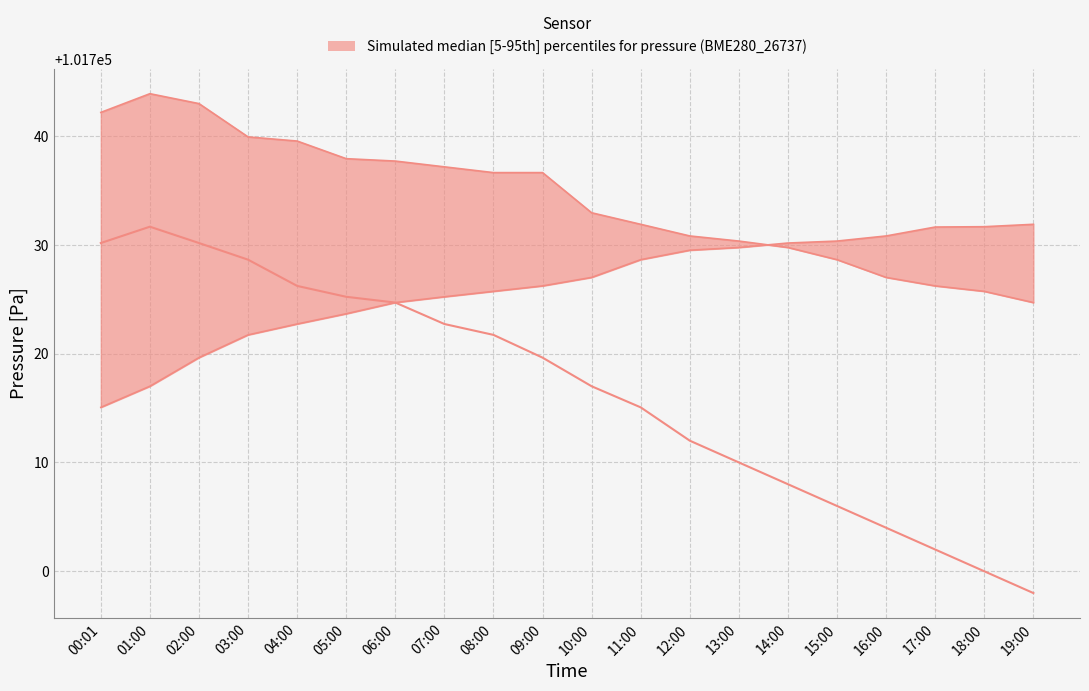

Rank the series by their maximum value, from highest to lowest.

upper, lower, median